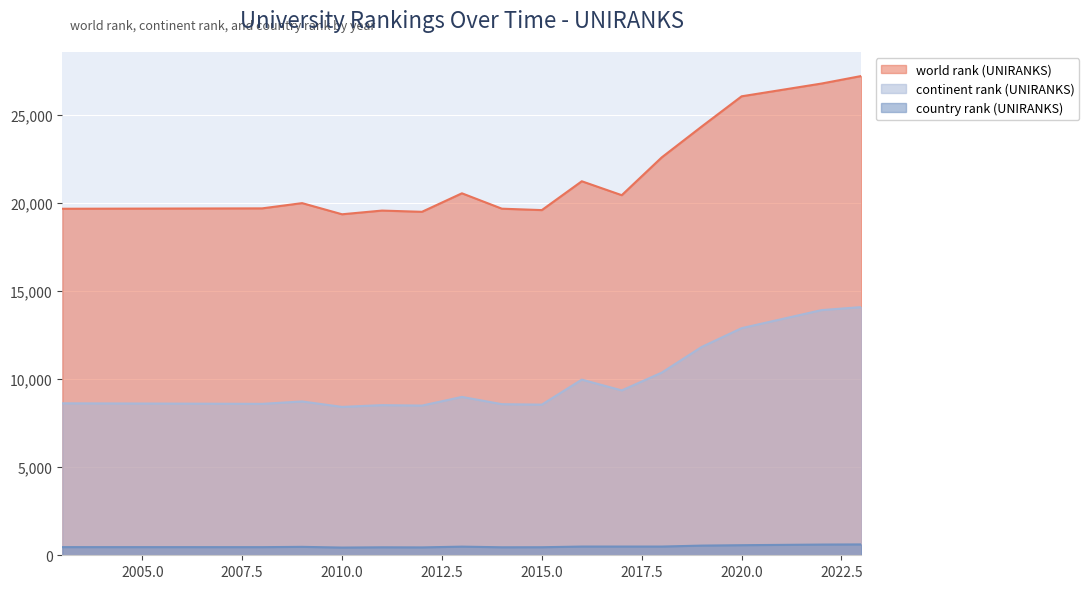

What is the value of the country rank (UNIRANKS) point at the 12th from the left?

495